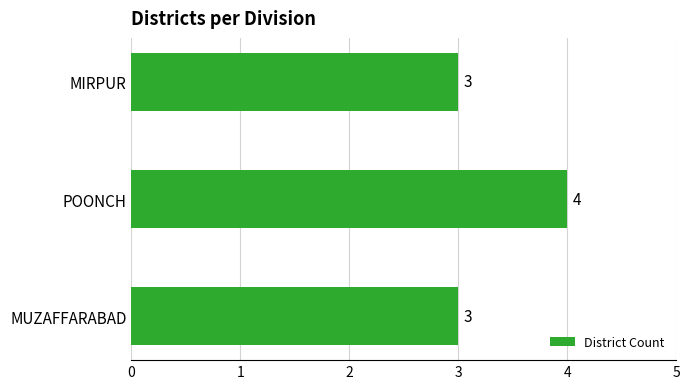

What is the difference between the maximum and minimum values?

1